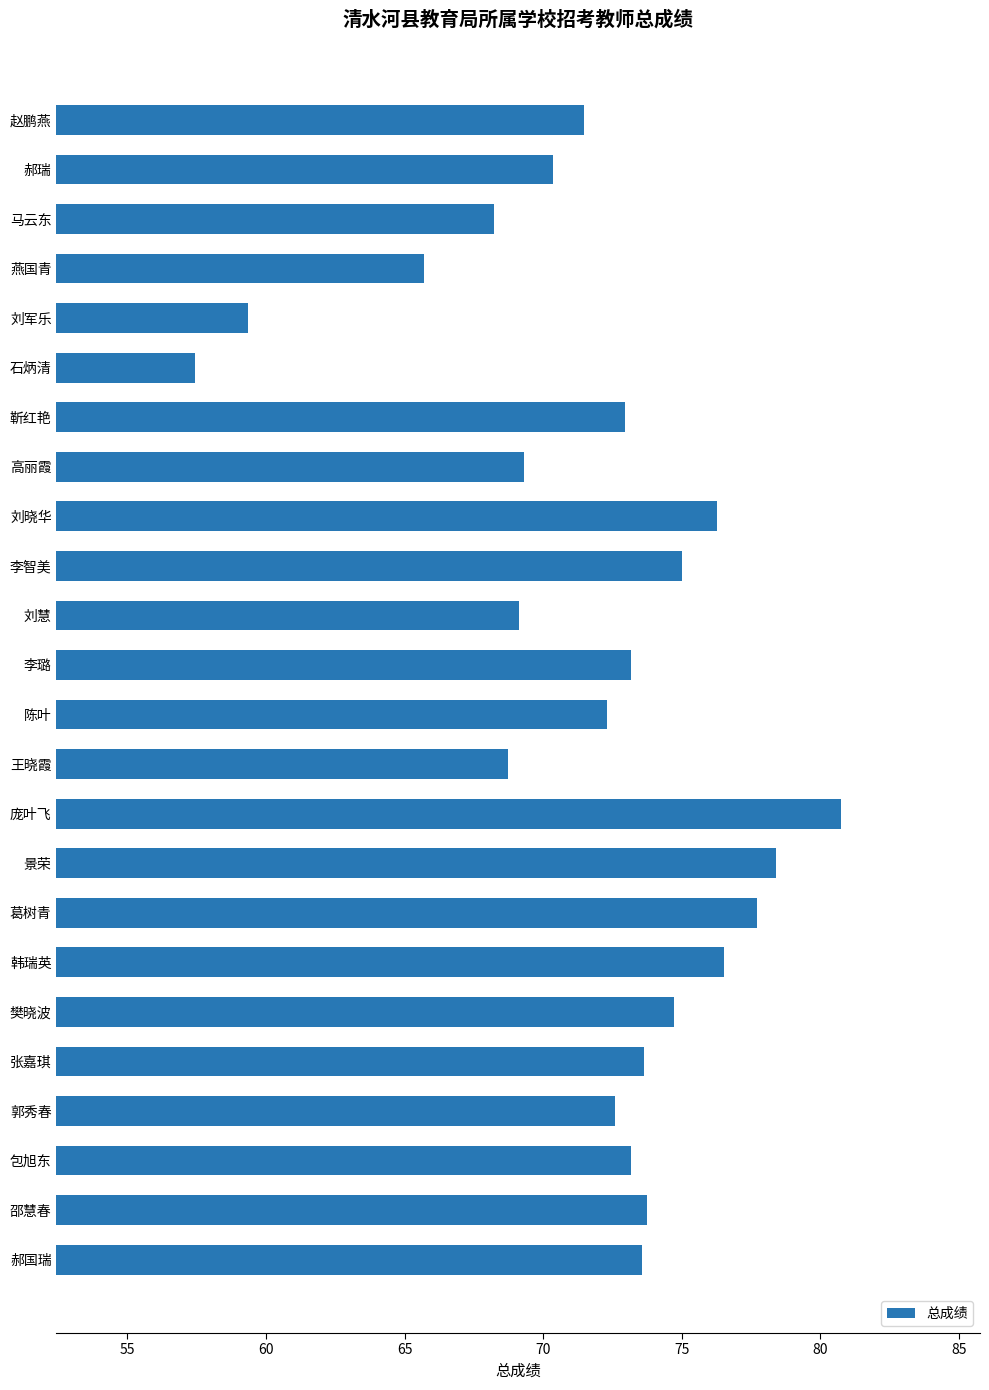

The value at 景荣 is 78.4. True or false?

True